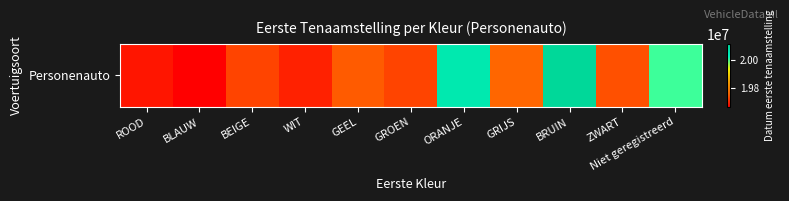

What is the minimum value shown in the chart?

19670929